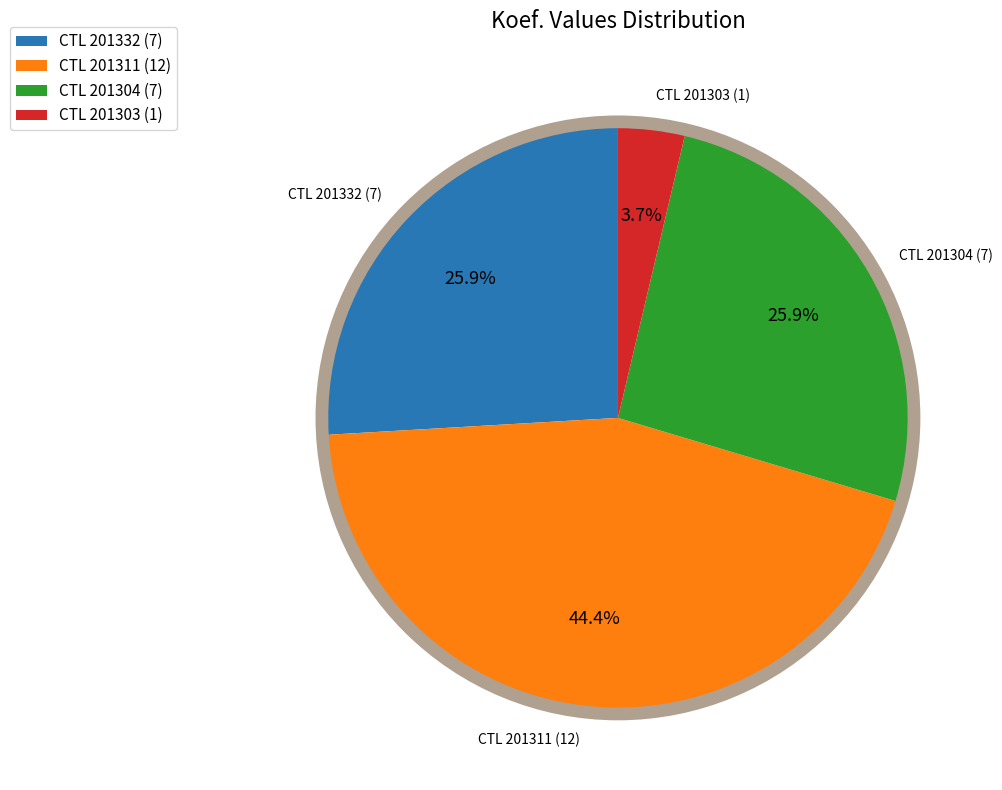

Which has a higher value, CTL 201304 (7) or CTL 201311 (12)?

CTL 201311 (12)